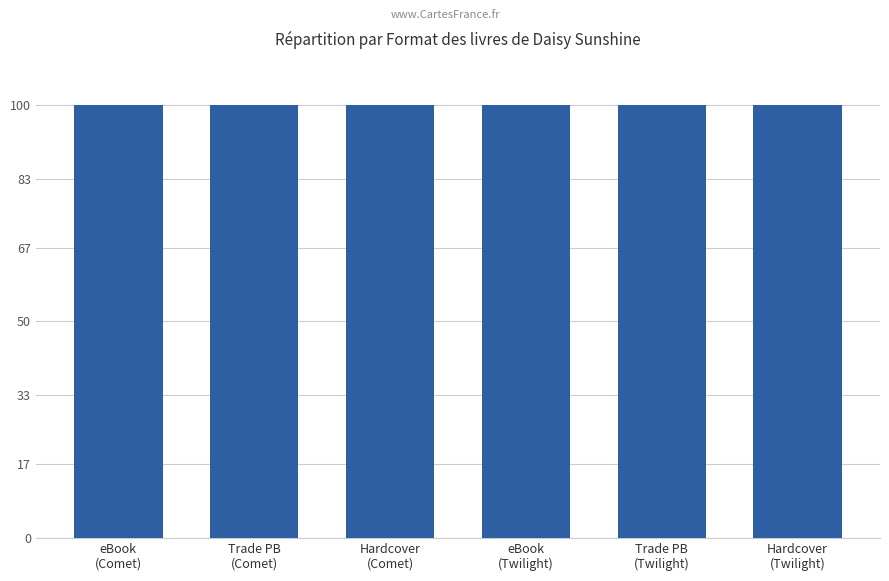

What is the sum of all values?

600.0